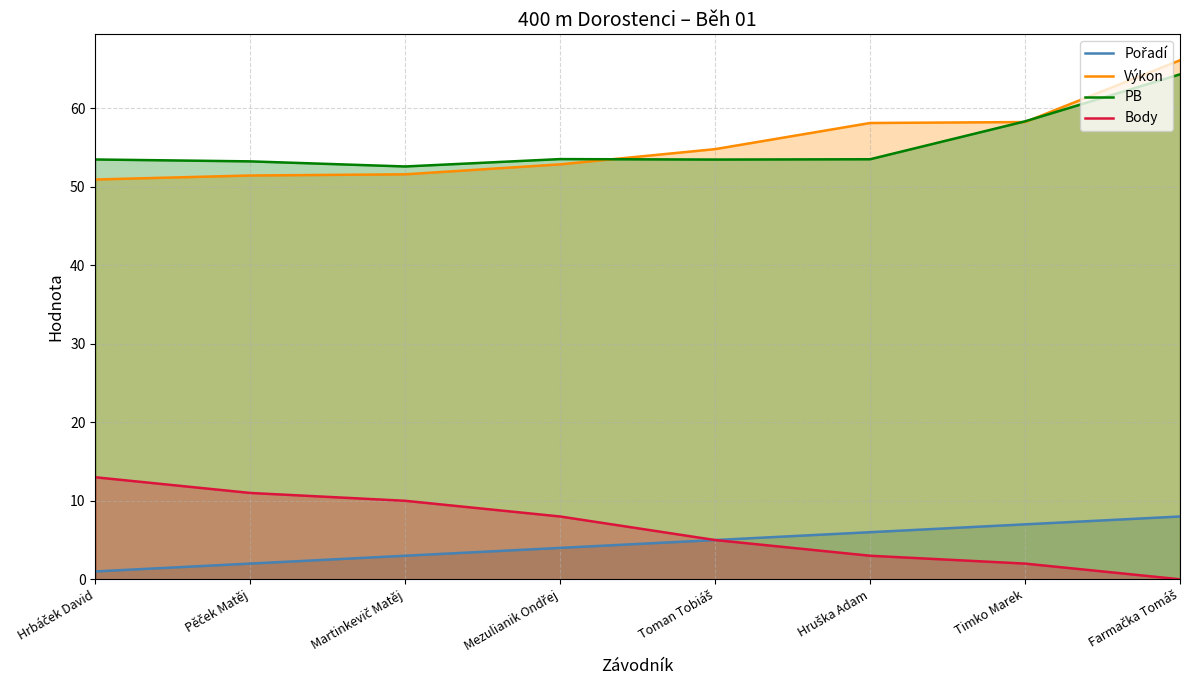

True or false: Body and PB intersect in this chart.

False